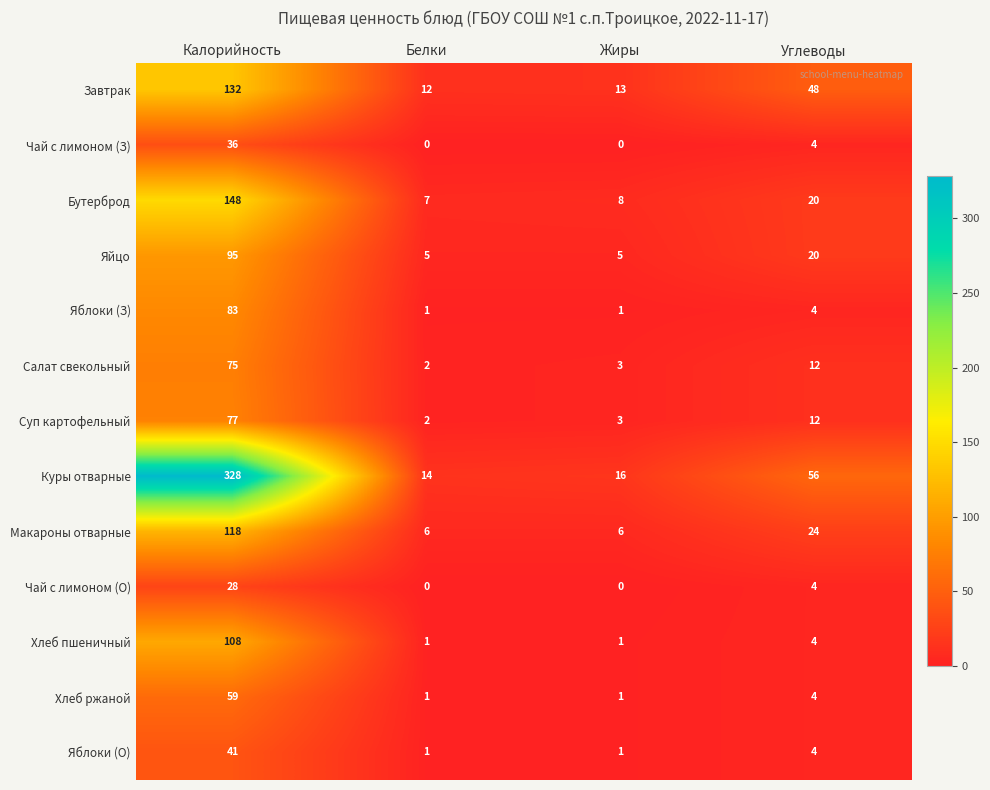

What is the sum of all Хлеб ржаной values?

65